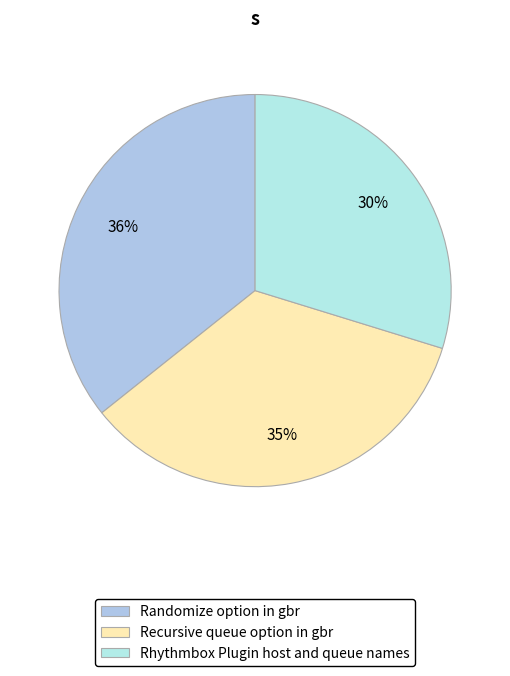

Rank the categories by value from lowest to highest.

Rhythmbox Plugin host and queue names, Recursive queue option in gbr, Randomize option in gbr